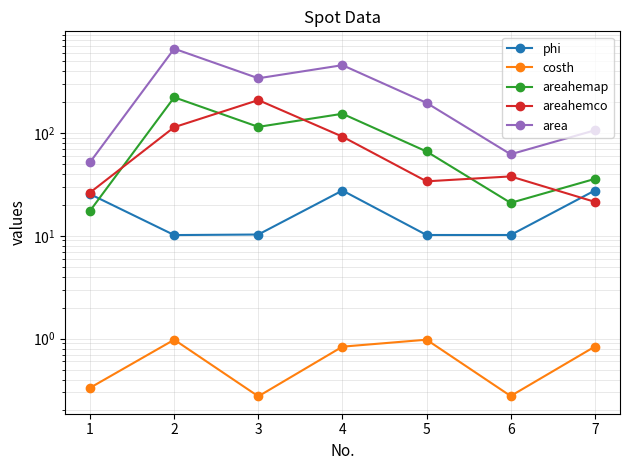

What is the difference between the highest and lowest values at 3?

339.7